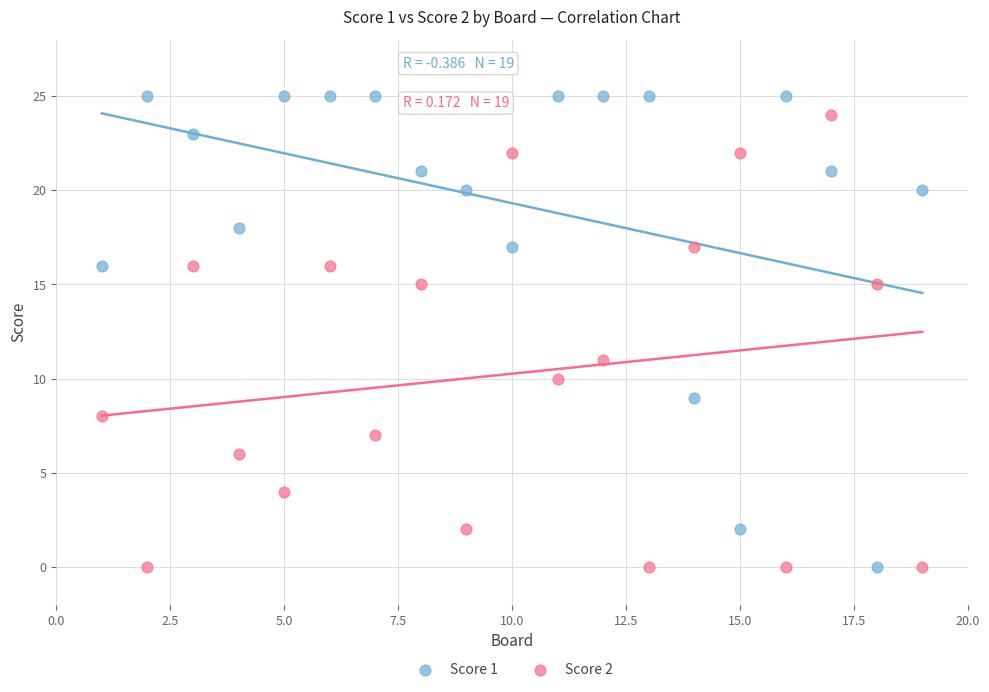

Across all series, what Y value is closest to 12?

11